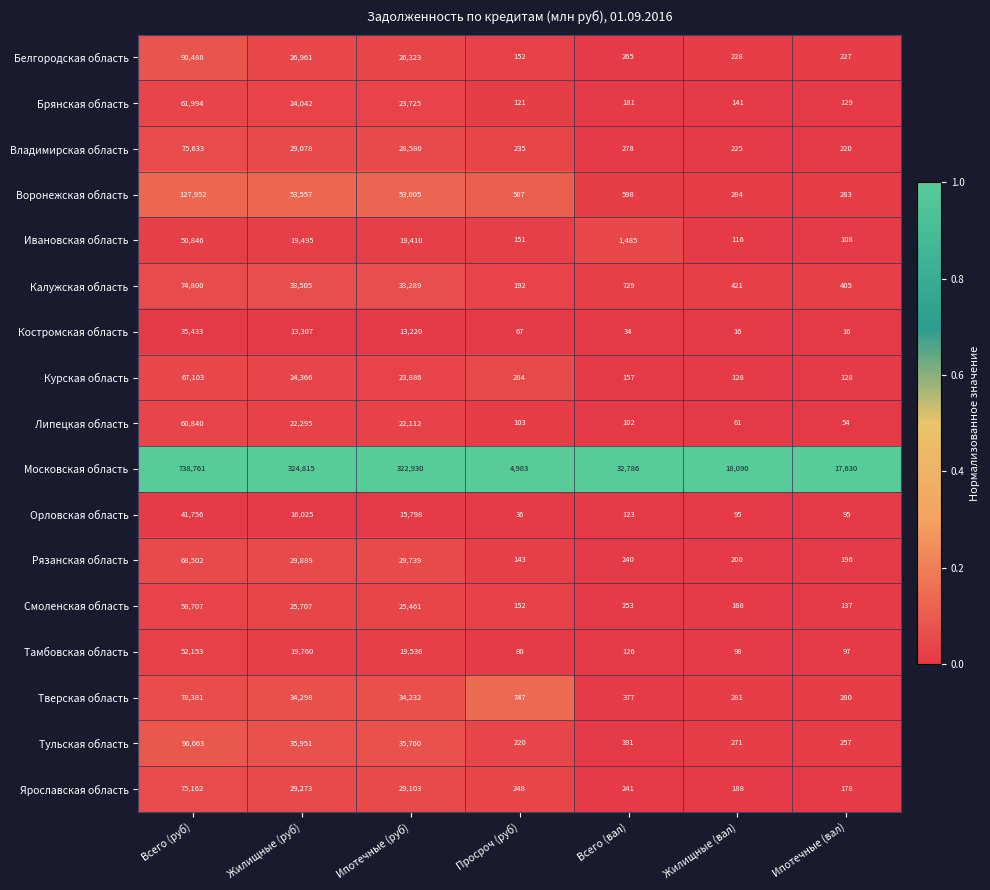

Which series changed the most between Всего (руб) and Жилищные (руб)?

Московская область